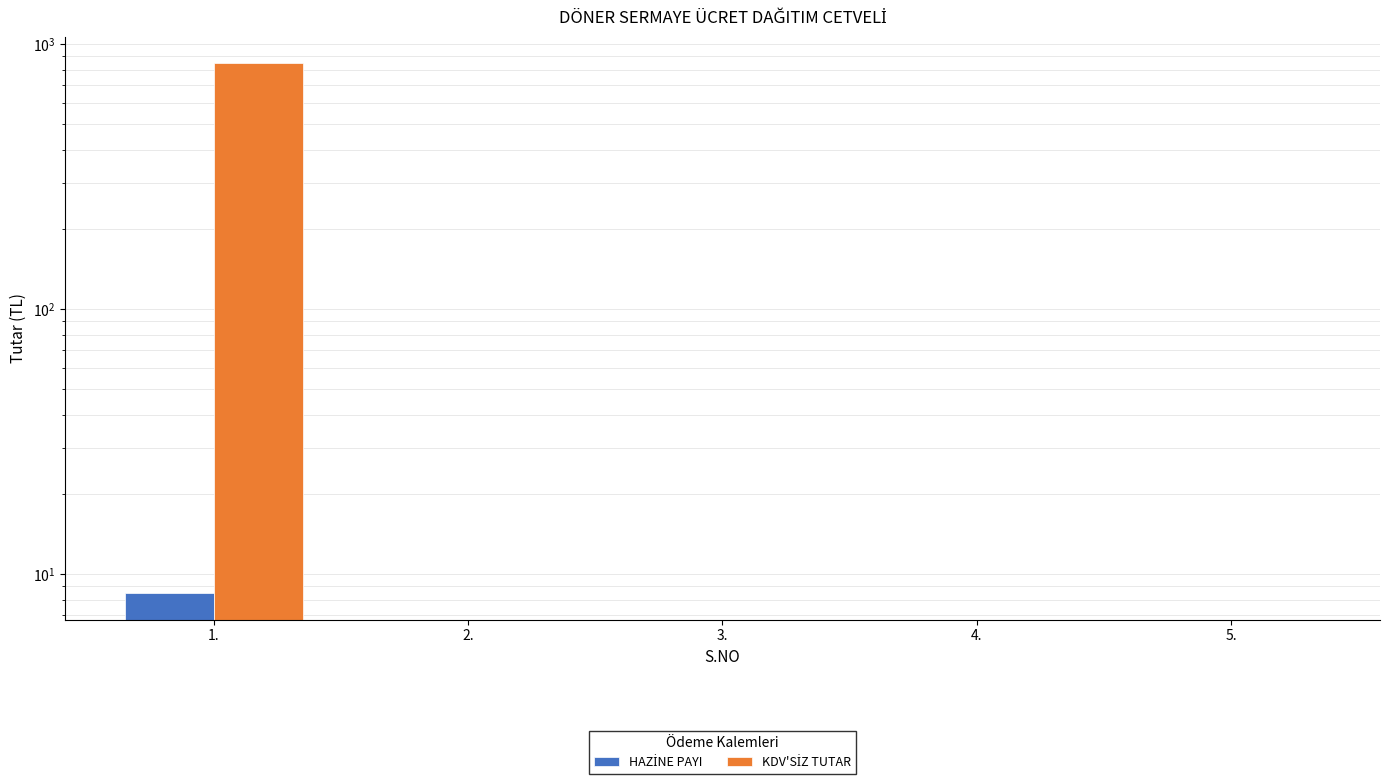

List the series in order of their peak value, lowest first.

HAZİNE PAYI, KDV'SİZ TUTAR